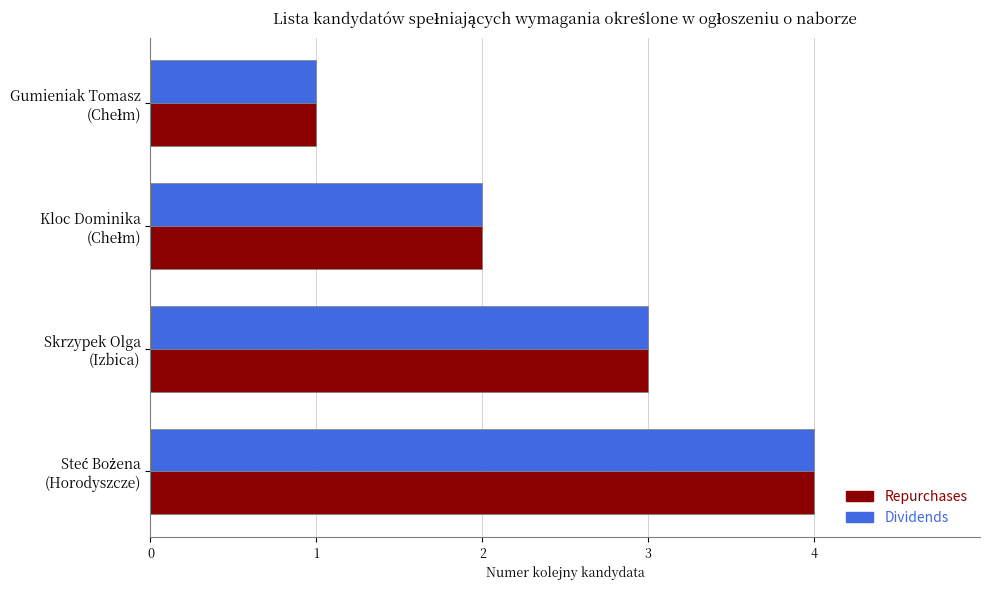

What is the difference between the maximum and minimum values in the Dividends series?

3